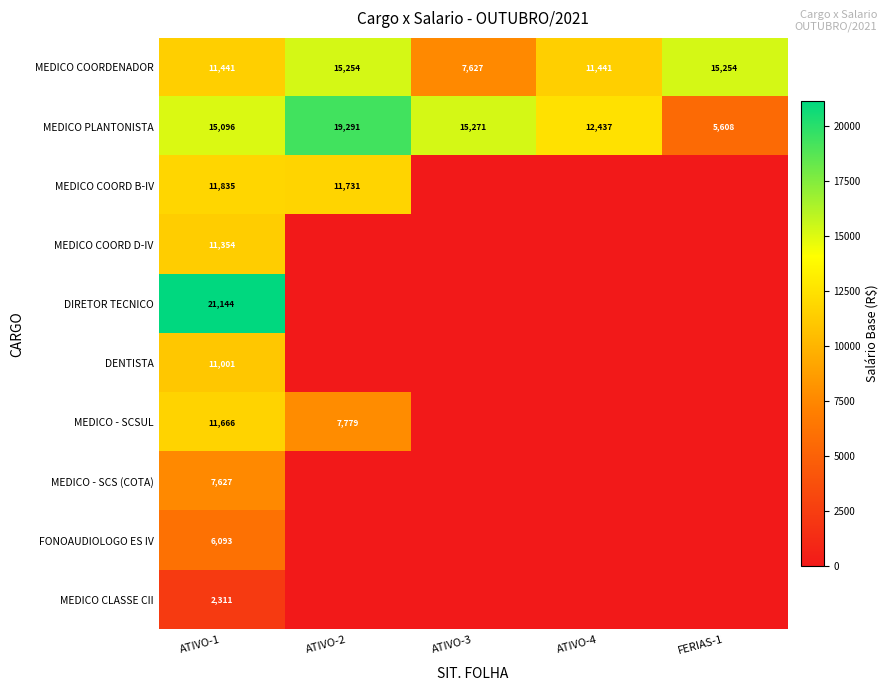

The DIRETOR TECNICO series shows 31545 at ATIVO-1. True or false?

False